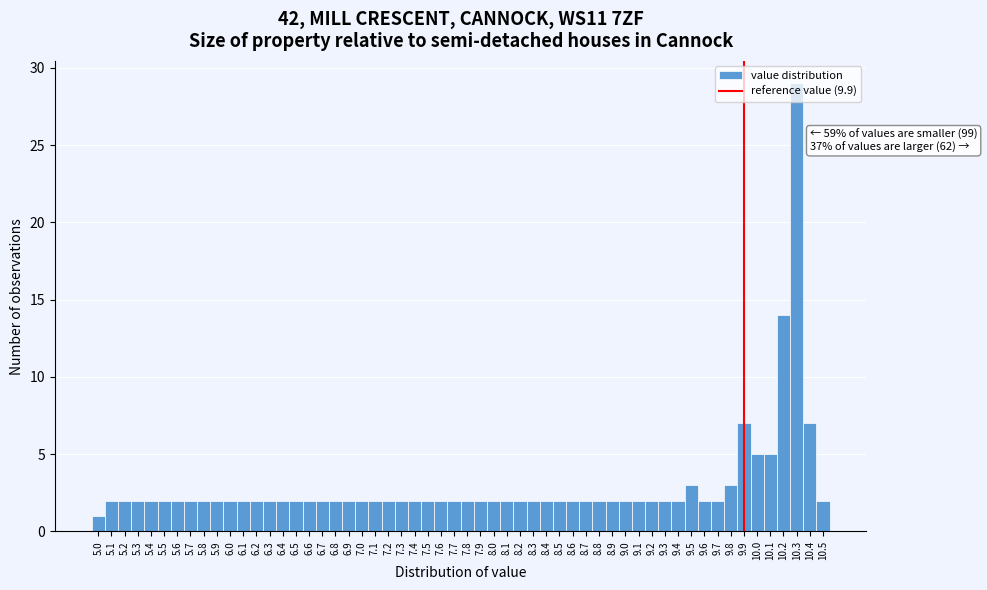

Over which range of the x-axis is the bar tallest?

10.25 to 10.35